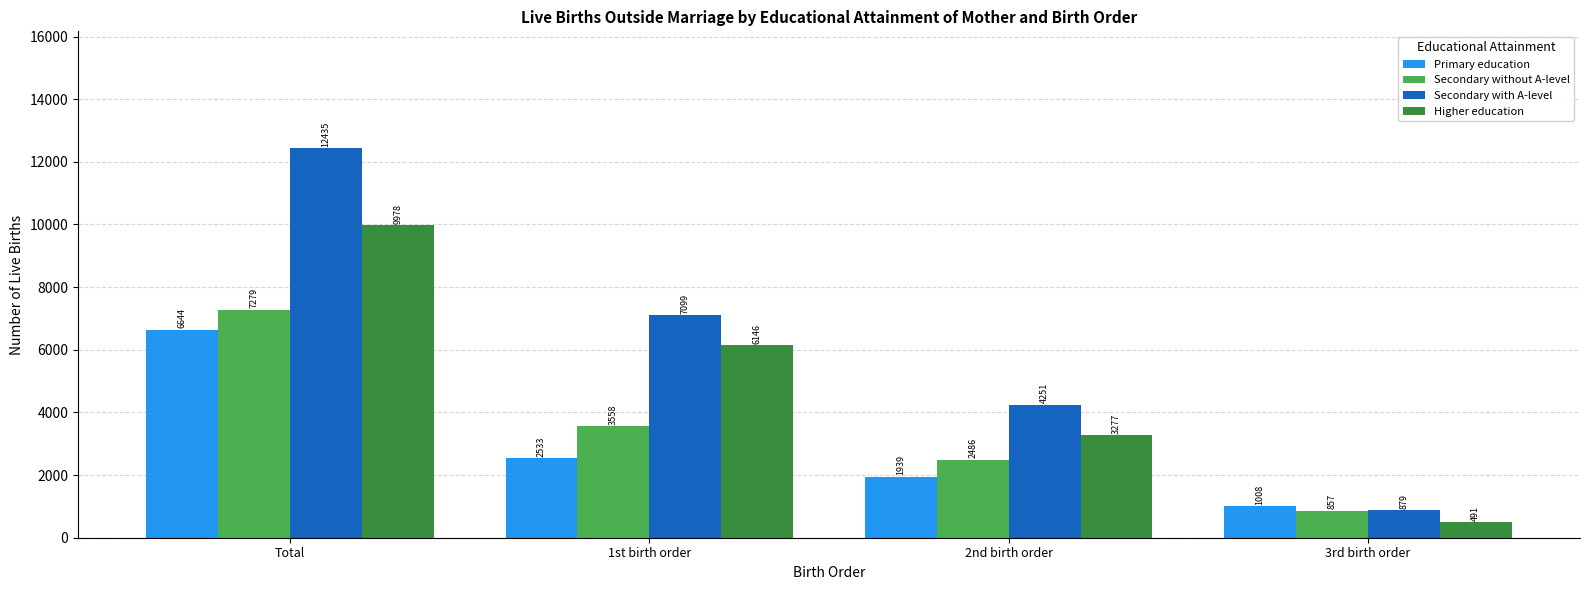

What is the sum of the Secondary without A-level values at 3rd birth order and 2nd birth order?

3343